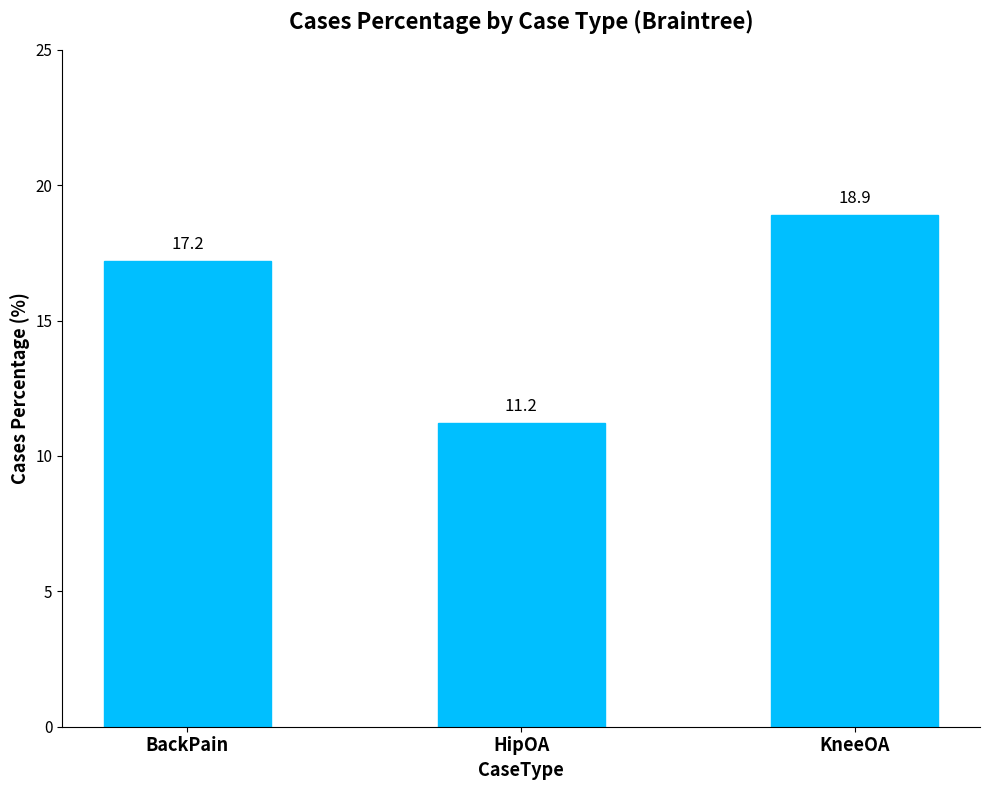

Is it true that the value at HipOA is 11.2?

True